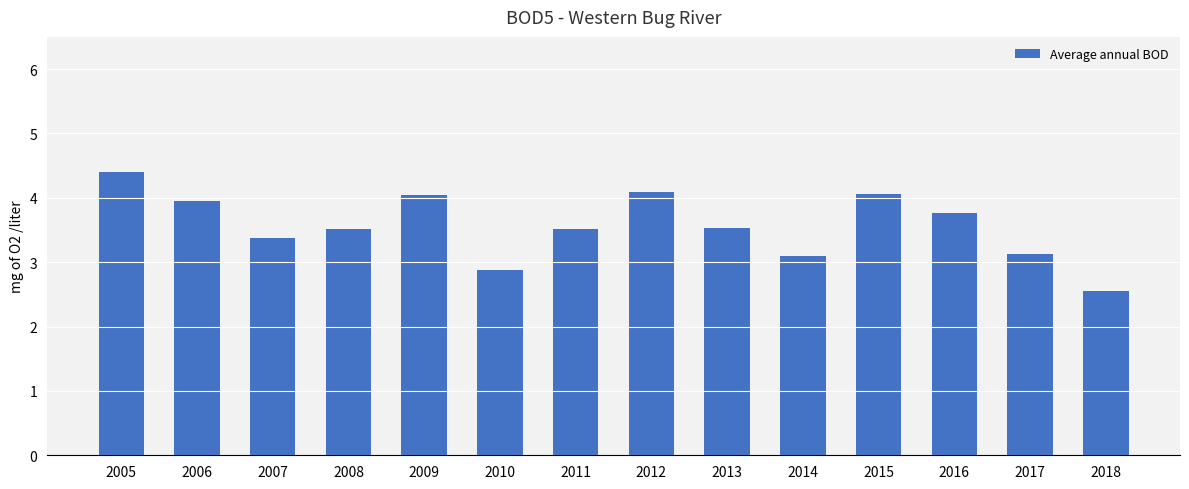

What is the value of the 3rd bar from the left?

3.4